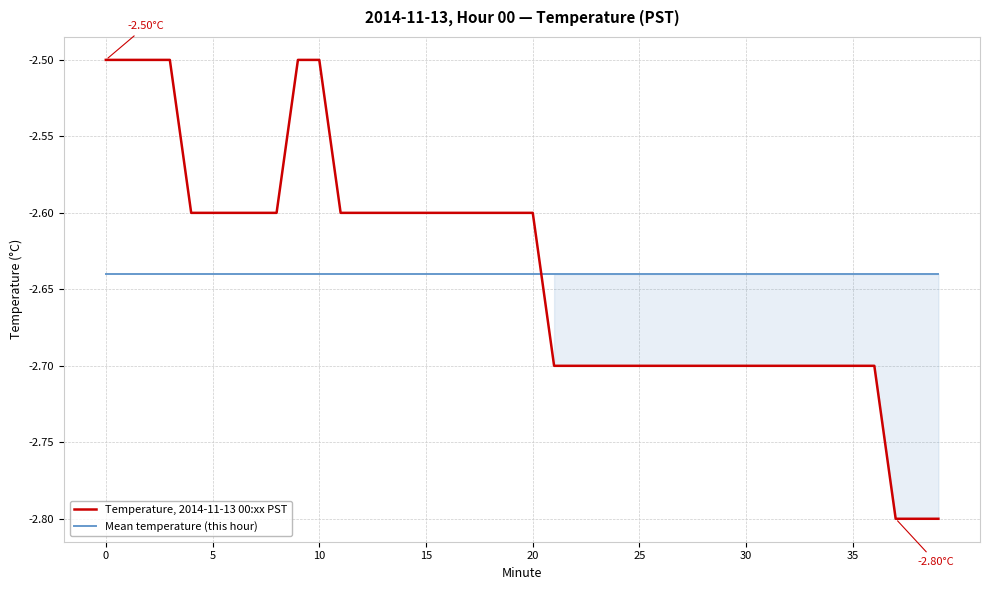

Is this an area chart (filled region under the line)?

No